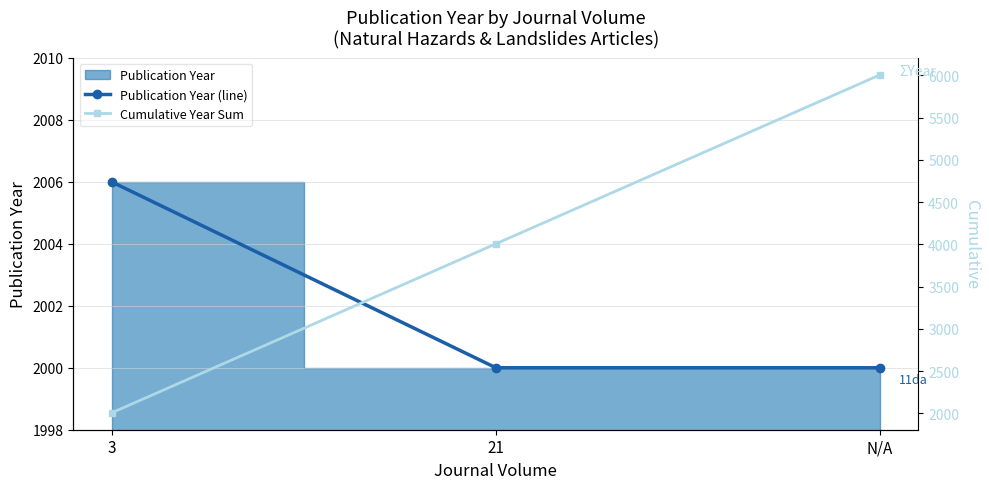

True or false: Cumulative Year Sum has a value of 918 at 3.

False